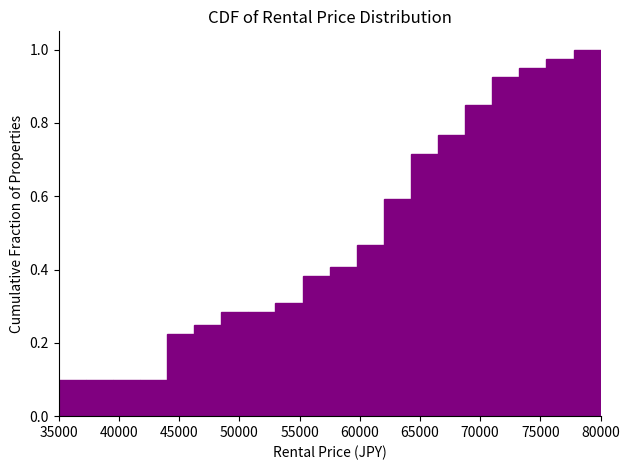

Reading left to right, transcribe this chart: for each bar, give the range it covers on the x-axis and its height. Neither the bar edges nor the heights are printed on the chart, so give them approximately, as read against the axes.

35000 to 37250: 0.10
37250 to 39500: 0.10
39500 to 41750: 0.10
41750 to 44000: 0.10
44000 to 46250: 0.22
46250 to 48500: 0.26
48500 to 50750: 0.28
50750 to 53000: 0.28
53000 to 55250: 0.30
55250 to 57500: 0.38
57500 to 59750: 0.40
59750 to 62000: 0.46
62000 to 64250: 0.60
64250 to 66500: 0.72
66500 to 68750: 0.76
68750 to 71000: 0.86
71000 to 73250: 0.92
73250 to 75500: 0.96
75500 to 77750: 0.98
77750 to 80000: 1.00